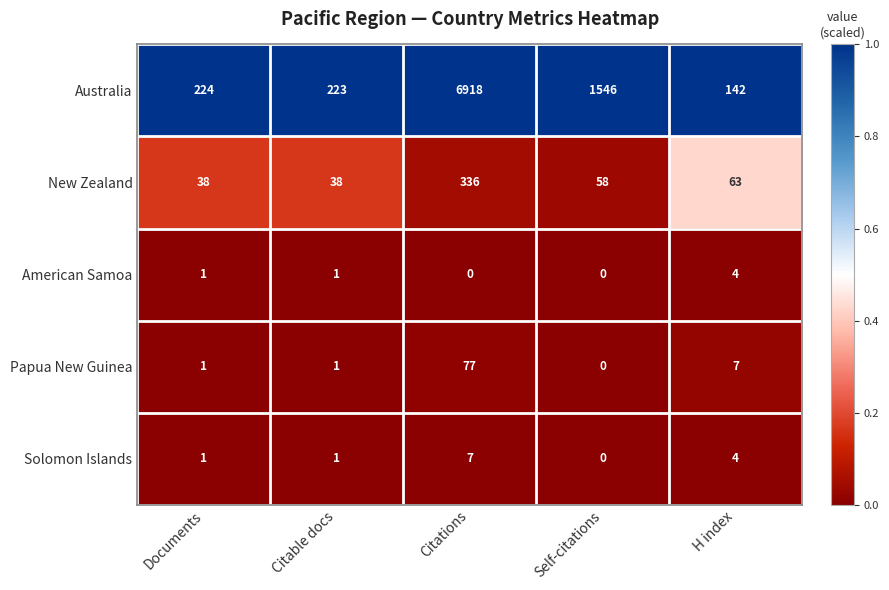

The value of Australia at Citations is 3831. True or false?

False